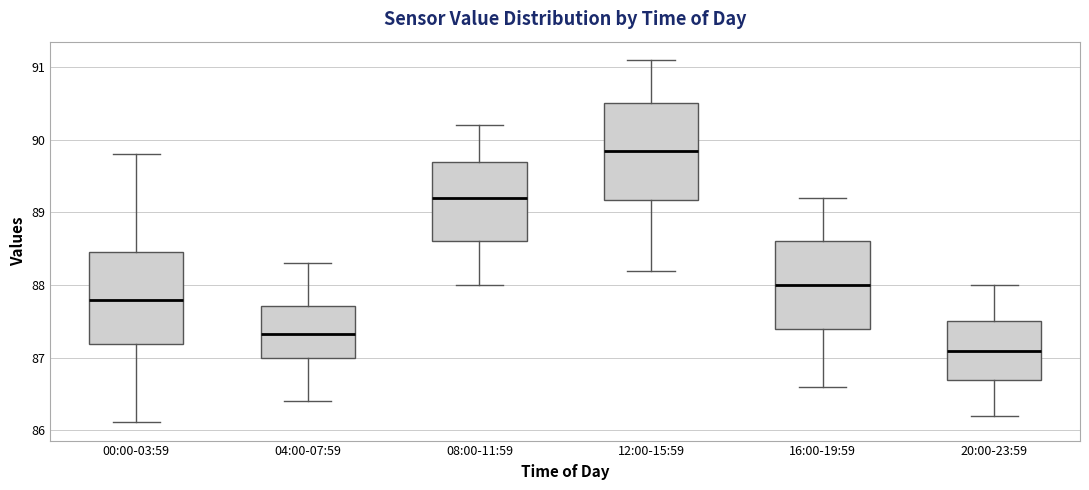

Which box's median line is the lowest?

20:00-23:59